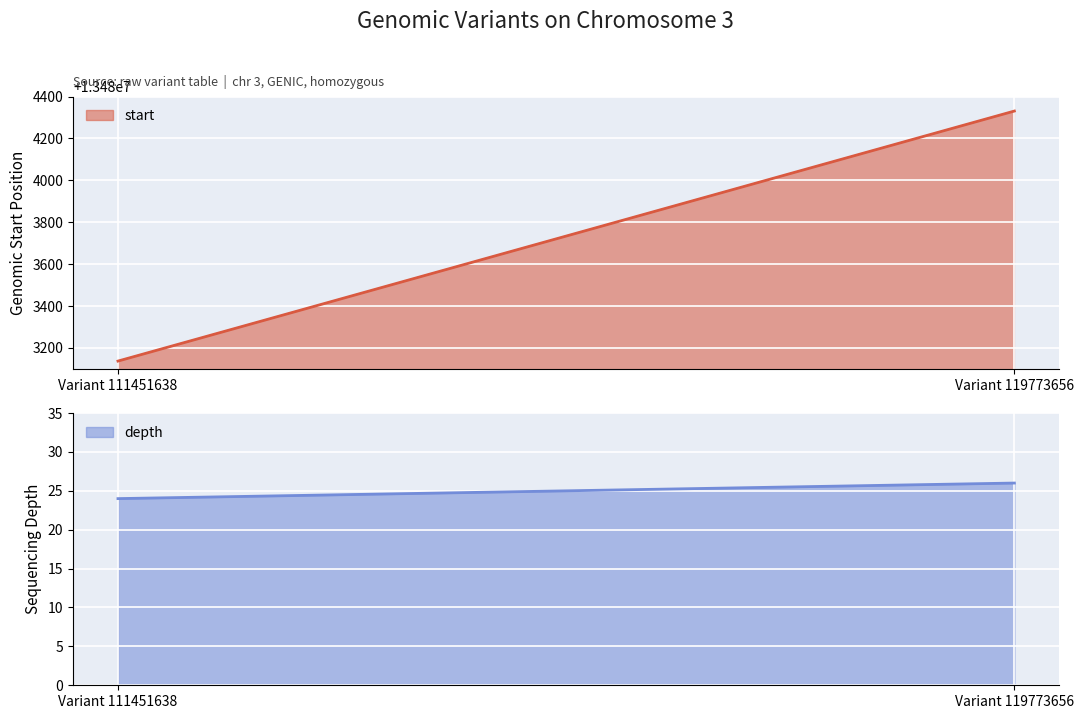

Read the start value at Variant 119773656, to the nearest 50.

13484350